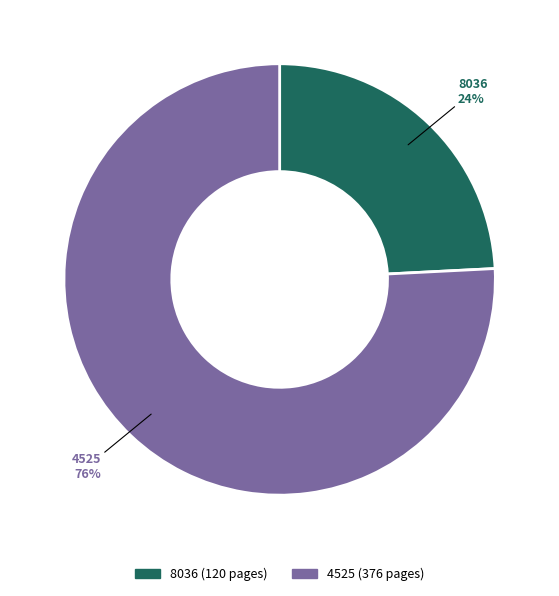

Count the number of slices in the pie.

2